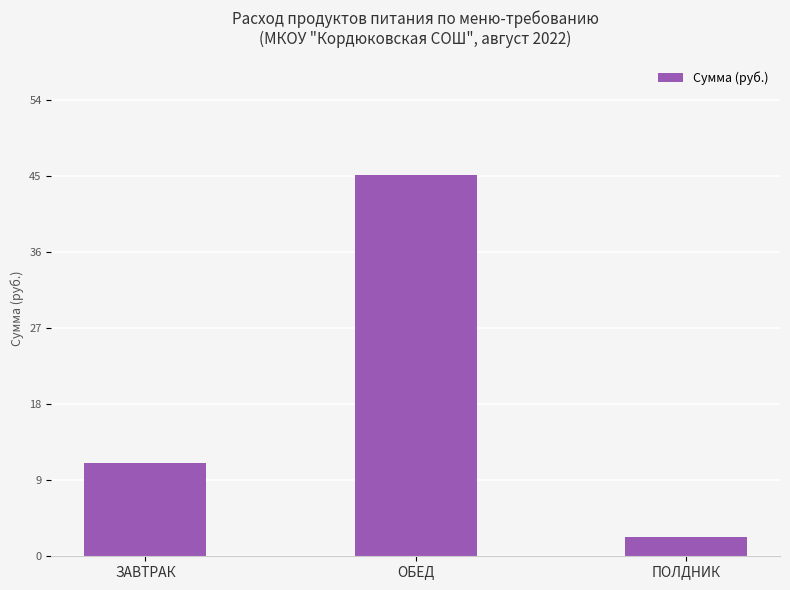

Rank the categories by value from lowest to highest.

ПОЛДНИК, ЗАВТРАК, ОБЕД